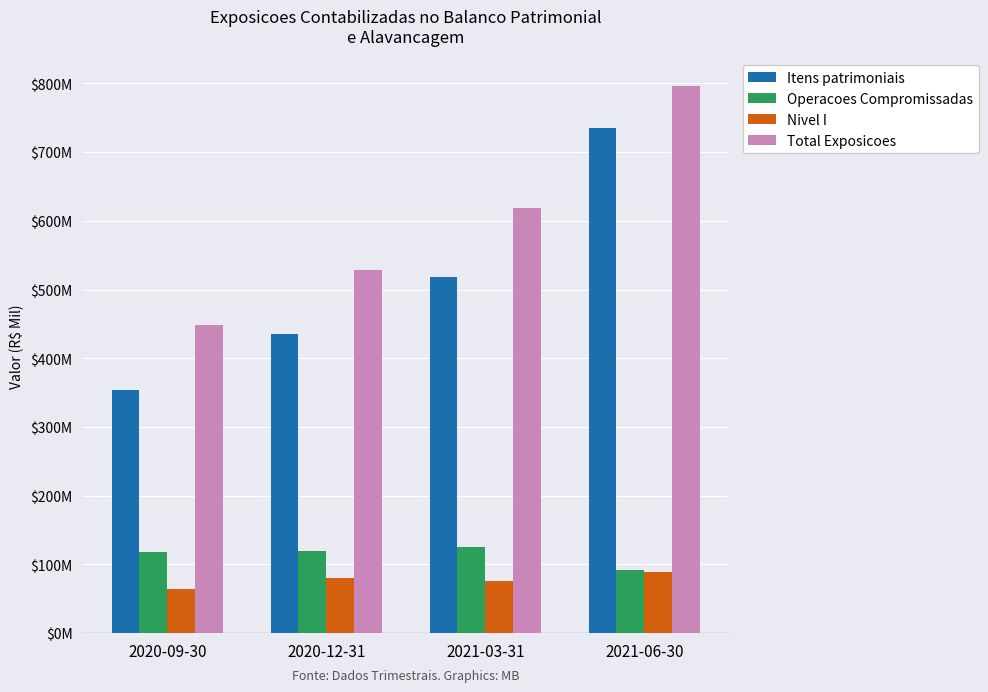

What position from the left is 2020-09-30?

1